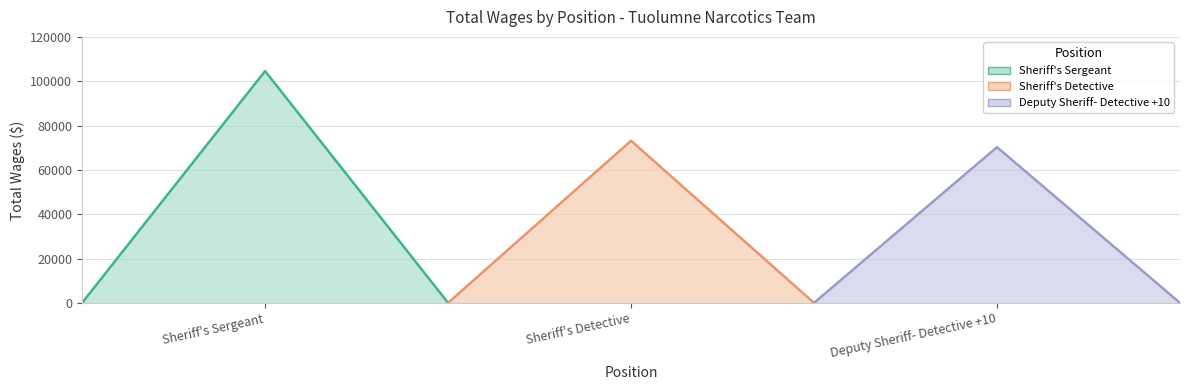

Reading left to right, list all the values displayed in this chart.

Sheriff's Sergeant: 0	104582	0
Sheriff's Detective: 0	73133	0
Deputy Sheriff- Detective +10: 0	70247	0